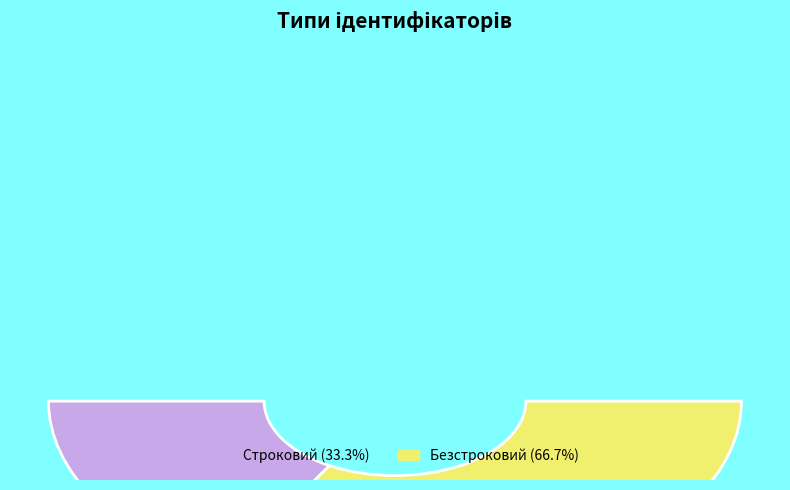

Is it true that Строковий is 33% of the pie?

True